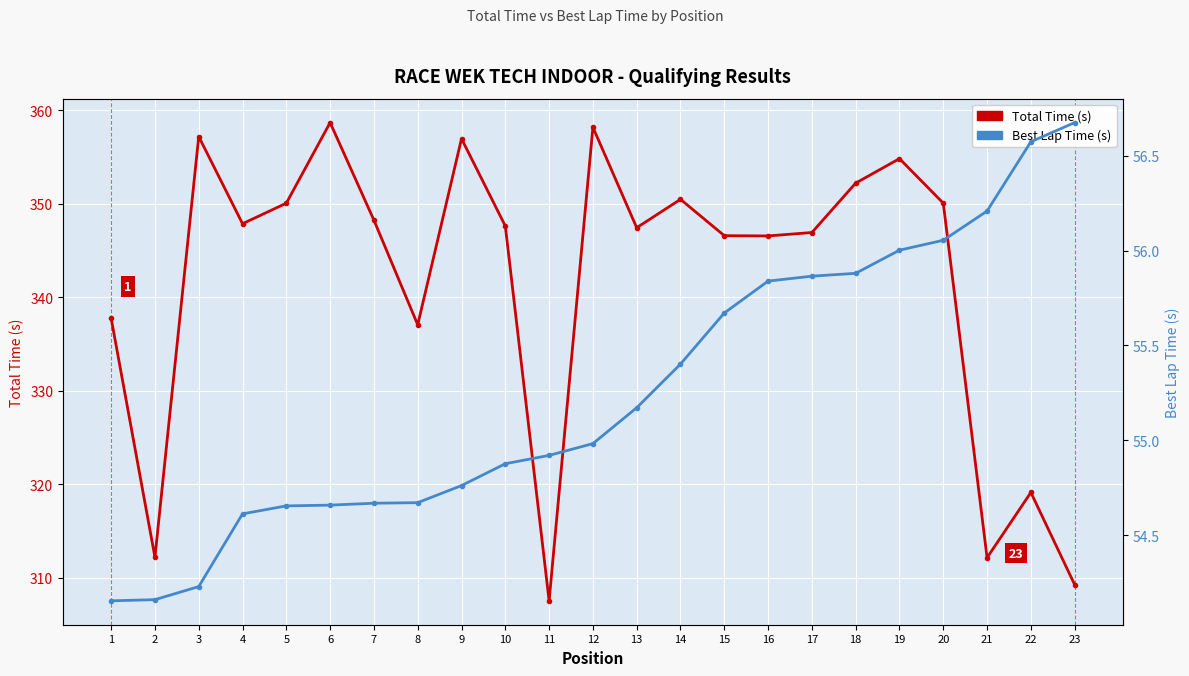

Which has a higher value, 14 or 3?

3